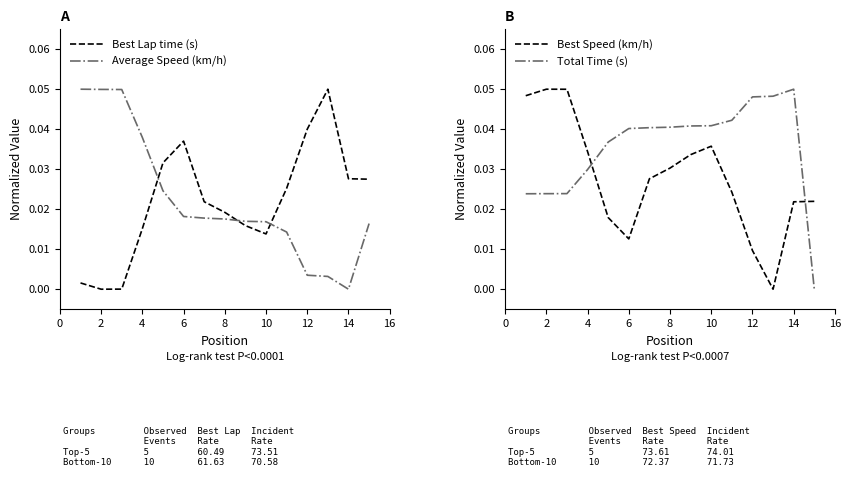

Is it true that Total Time (s) equals 0.1 at 10?

False